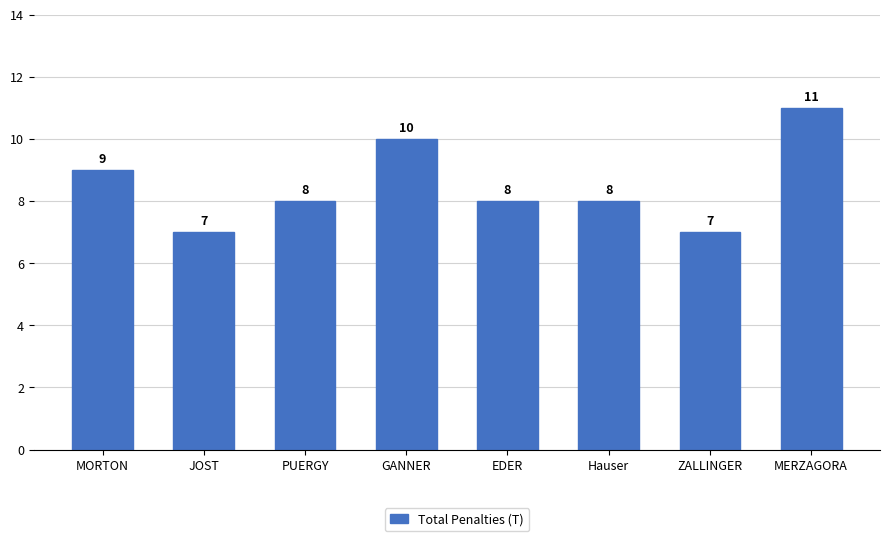

What is the value of the 4th bar from the left?

10